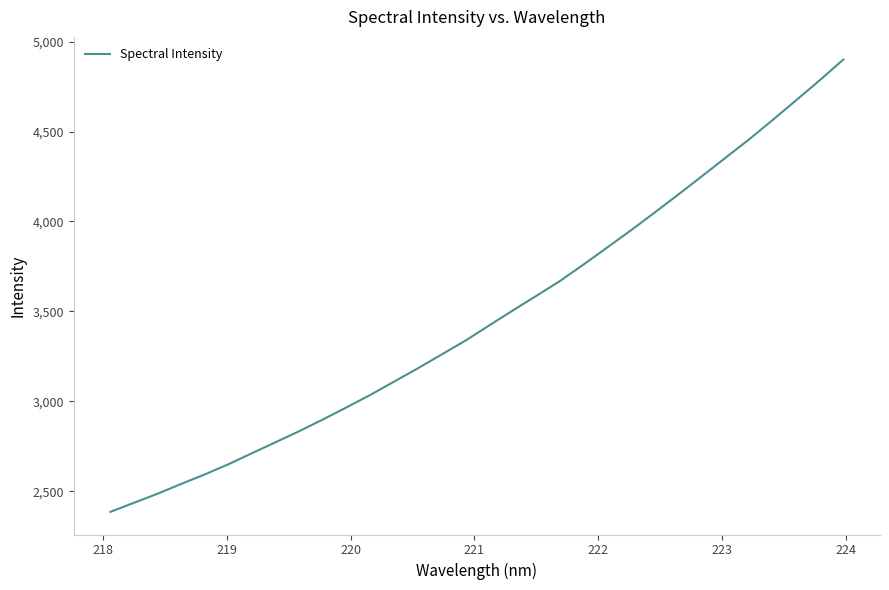

What is the greatest value displayed?

4900.5